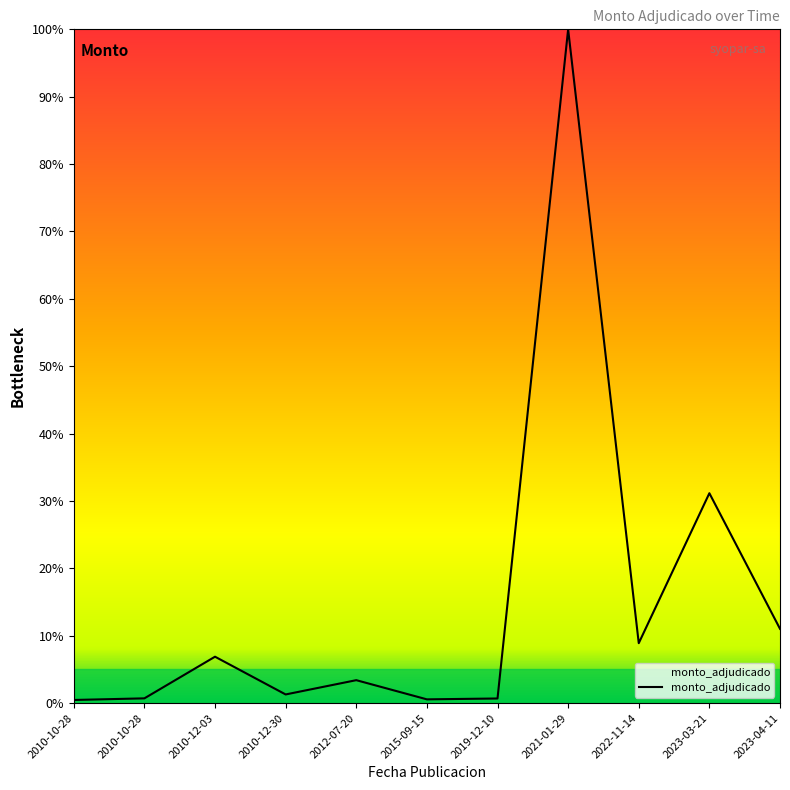

What is the label of the 5th point from the right?

2019-12-10